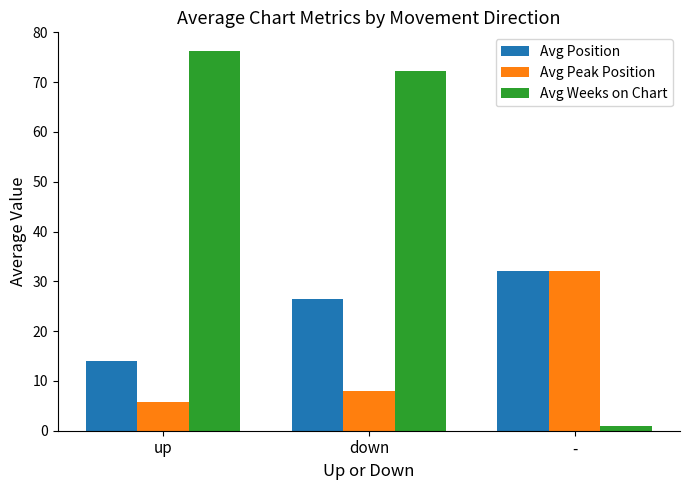

Is it true that Avg Weeks on Chart equals 72.3 at down?

True